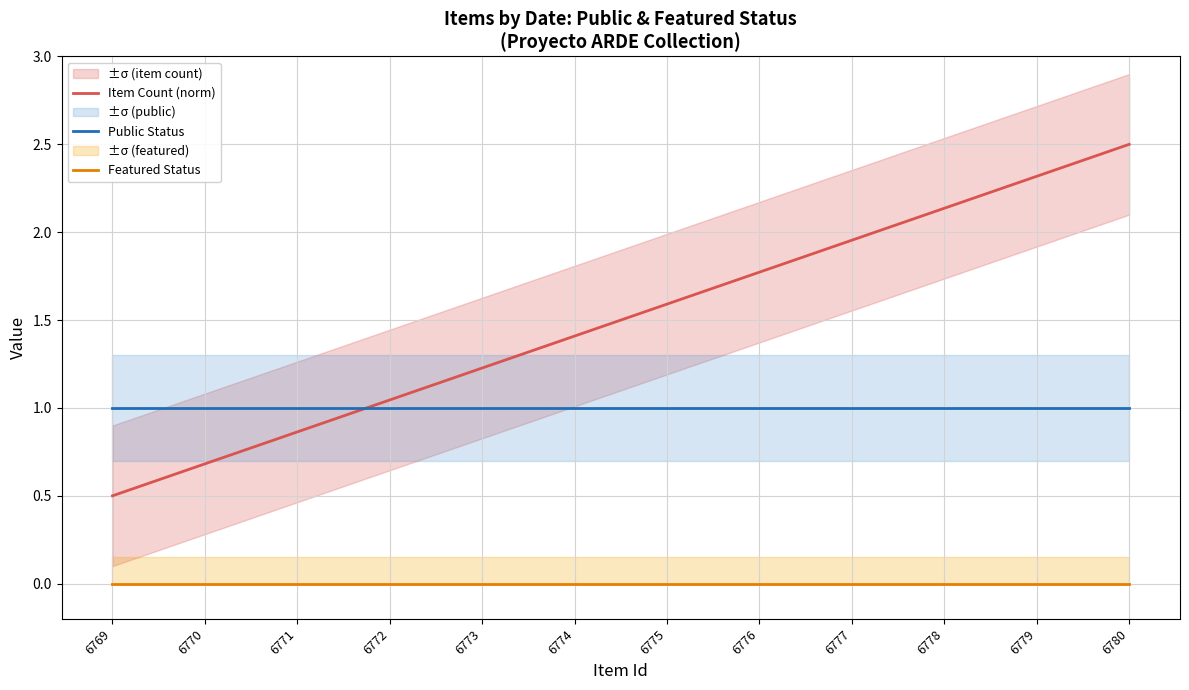

What is the value of the Public Status point at the 4th from the left?

1.0